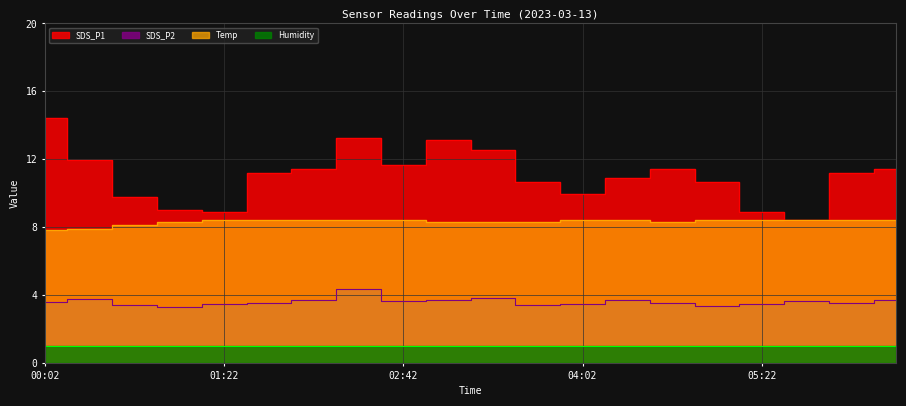

True or false: SDS_P2 has a value of 3.3 at 01:02.

True